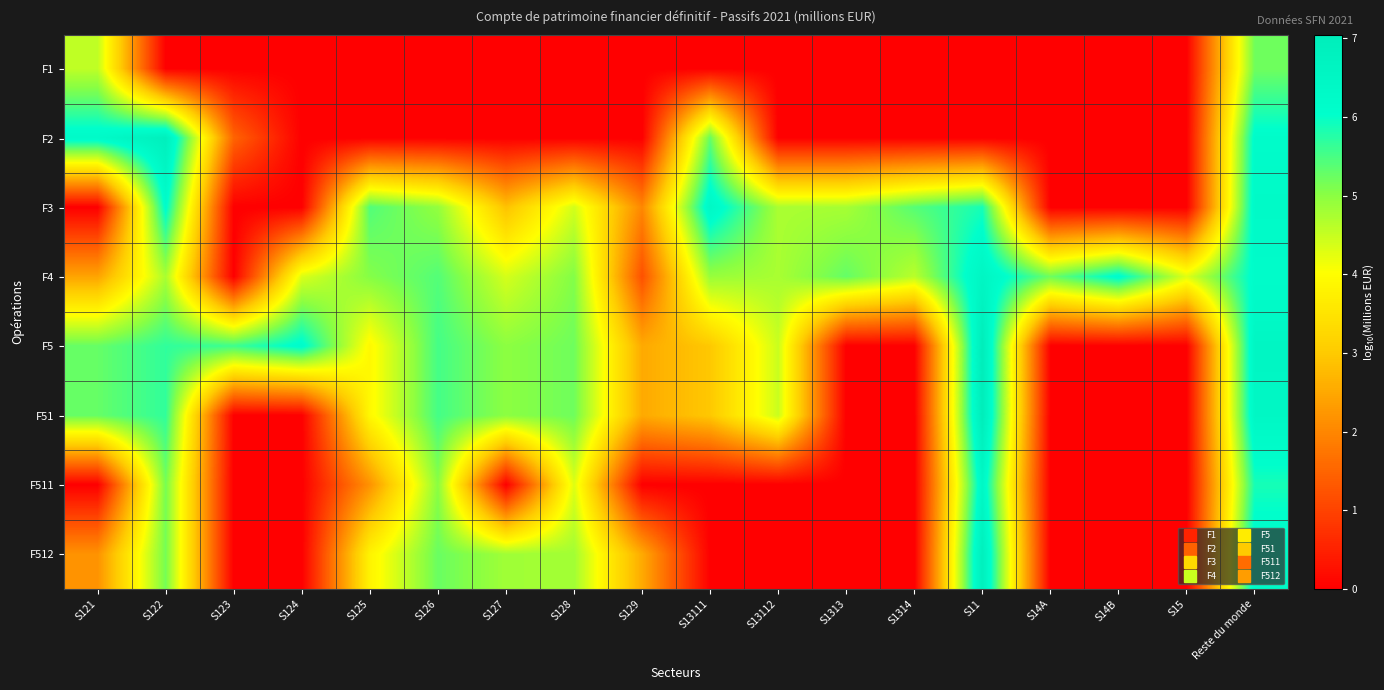

What is the total value across all series at S124?

10.5